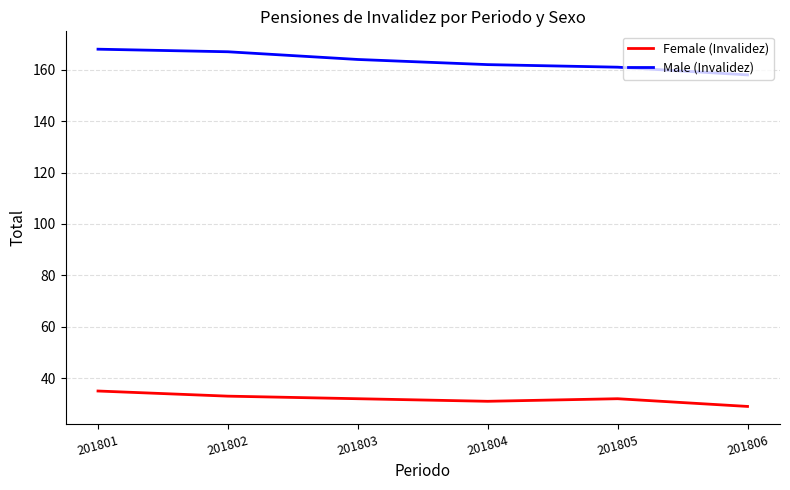

Does the chart display data point markers on the line(s)?

No